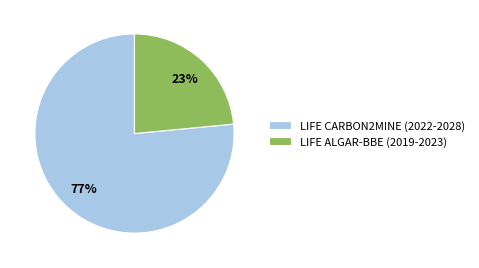

Do LIFE CARBON2MINE (2022-2028) and LIFE ALGAR-BBE (2019-2023) together represent more than half of the pie?

Yes